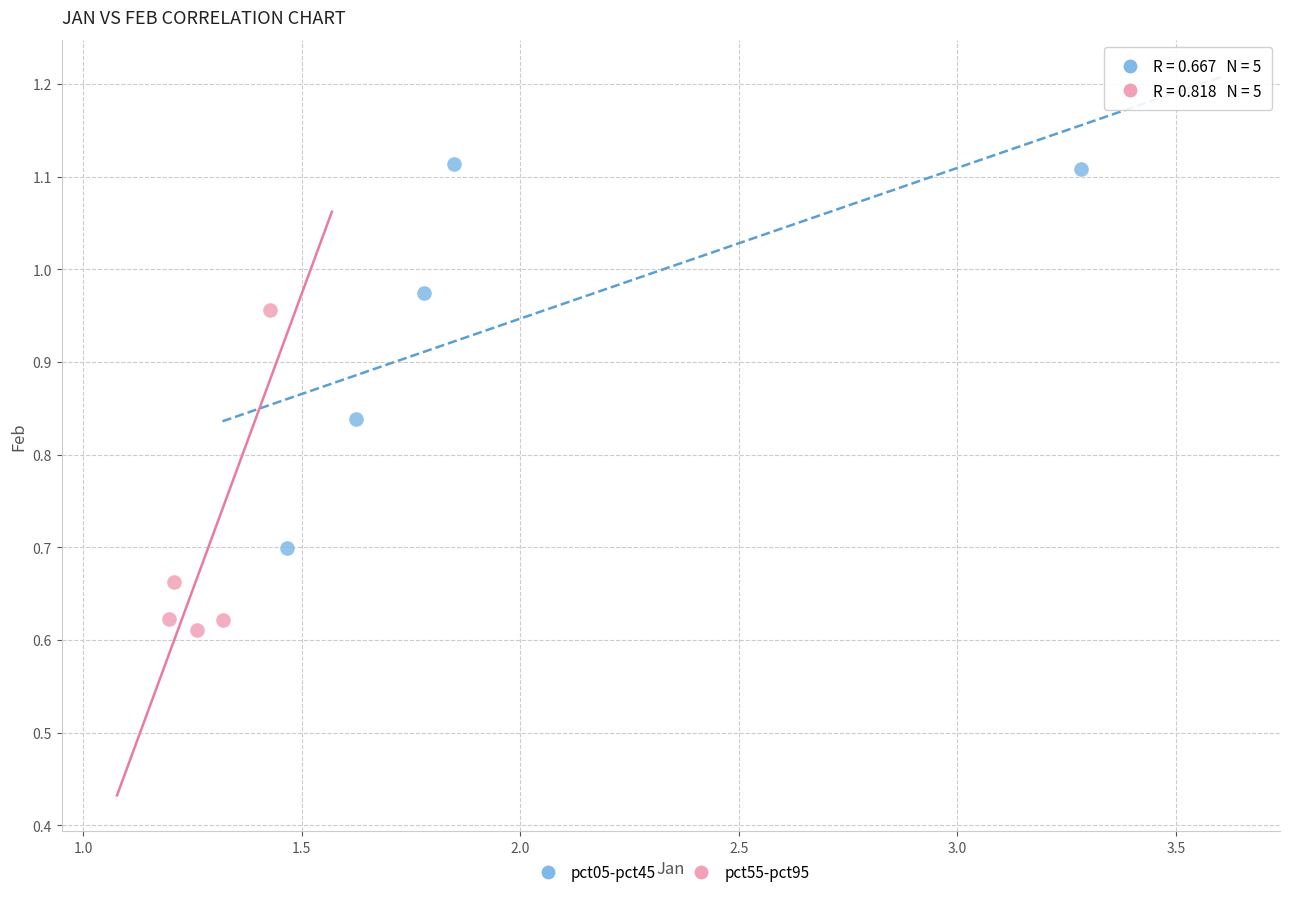

Which series reaches the minimum Y coordinate?

pct55-pct95